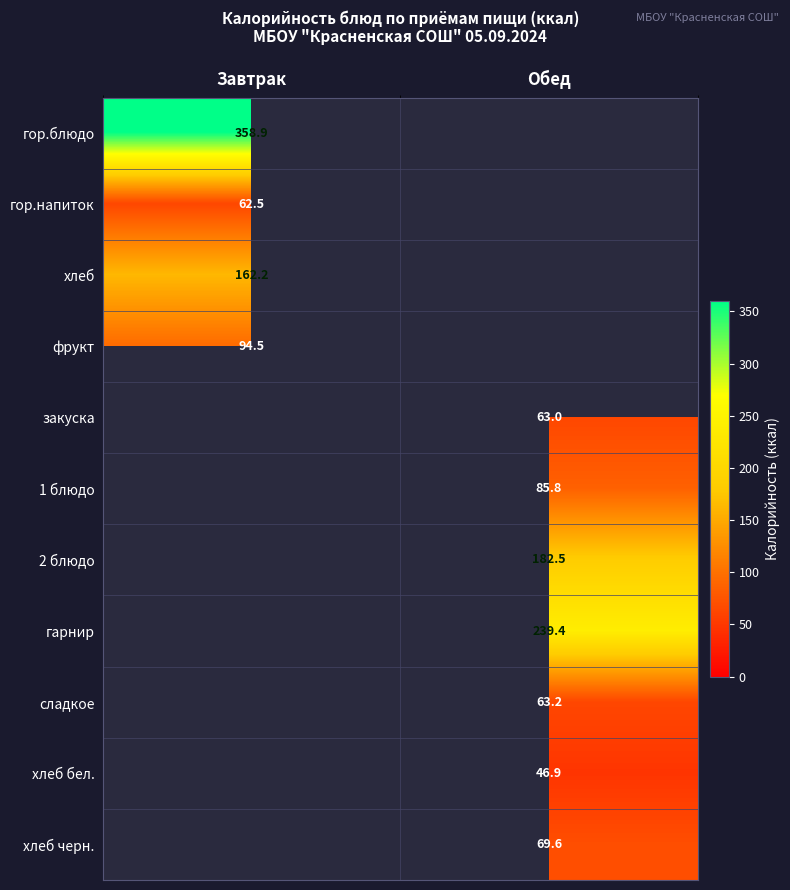

Is the value of фрукт at Завтрак greater than the value of закуска at Обед?

Yes